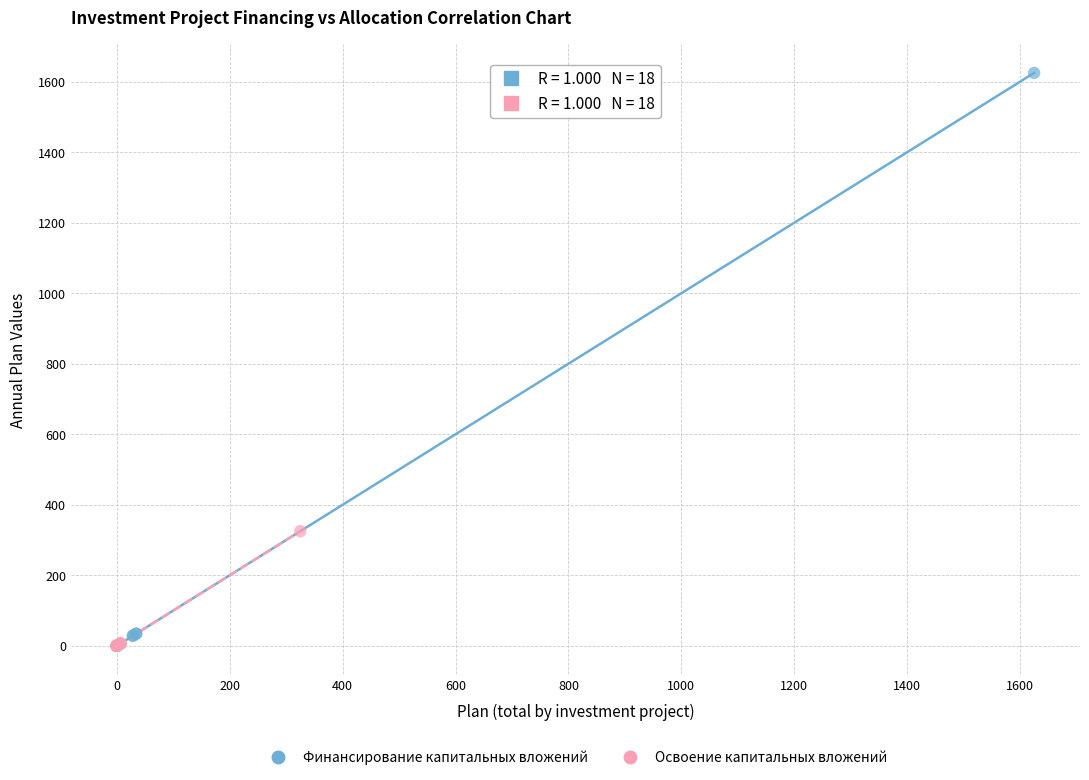

Which series reaches the maximum Y coordinate?

Финансирование капитальных вложений